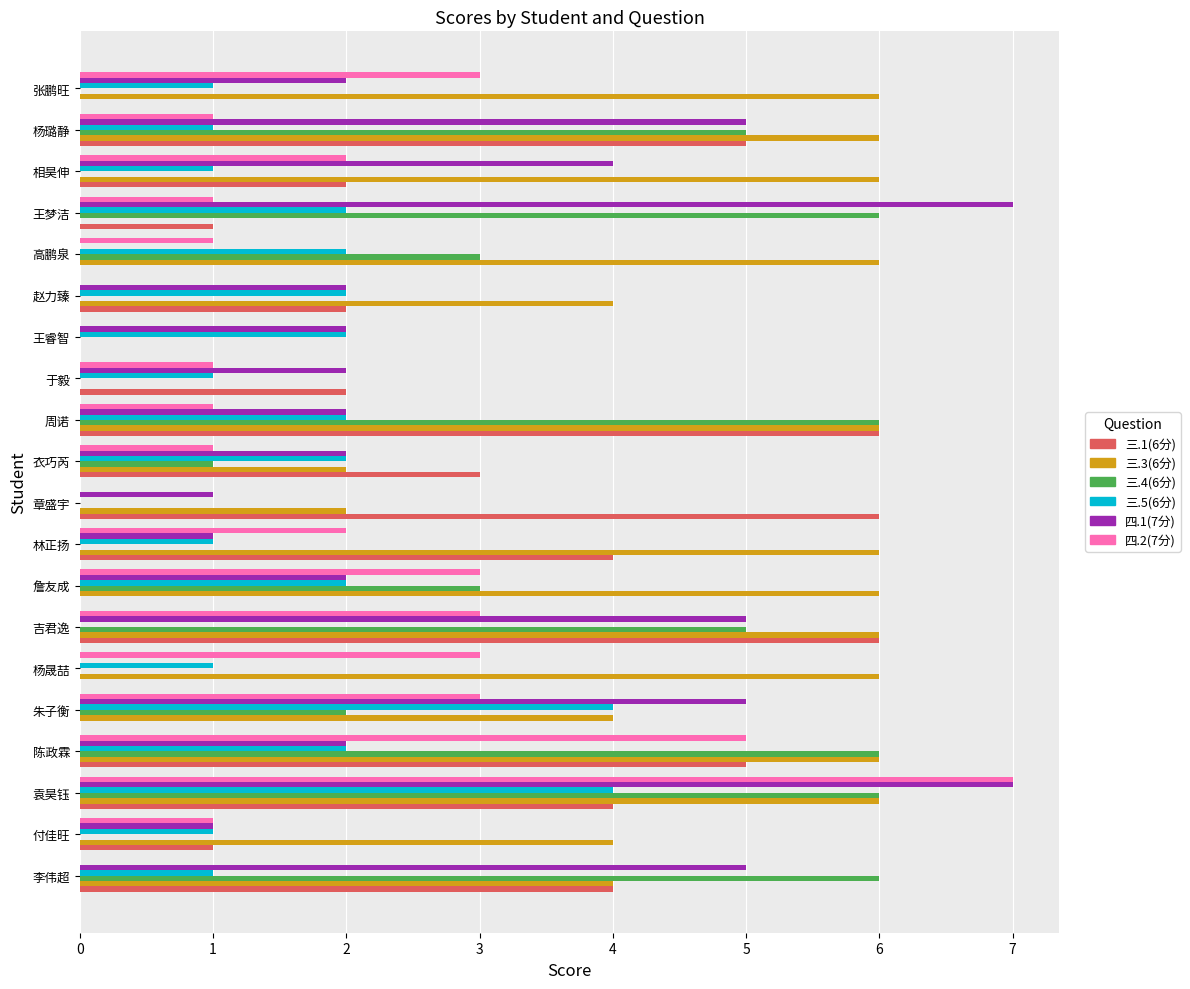

What is the total value across all series at 付佳旺?

8